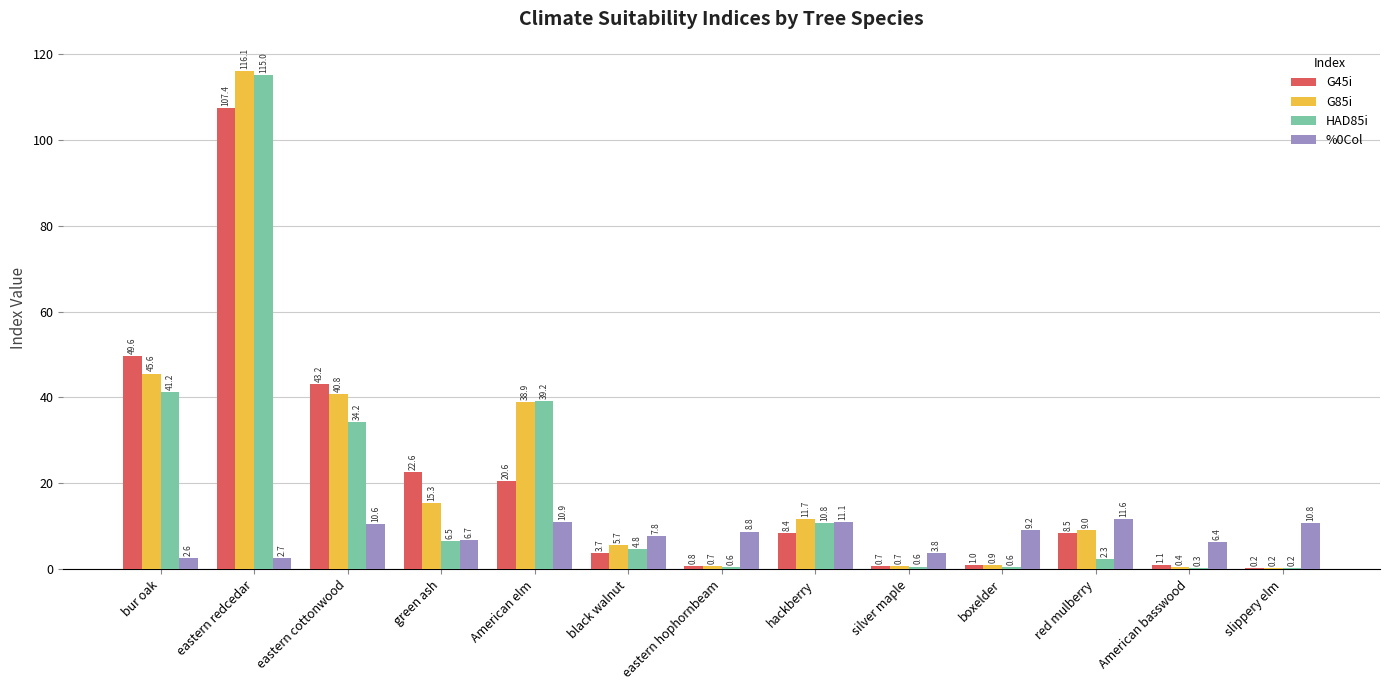

At which label does G85i reach its peak?

eastern redcedar